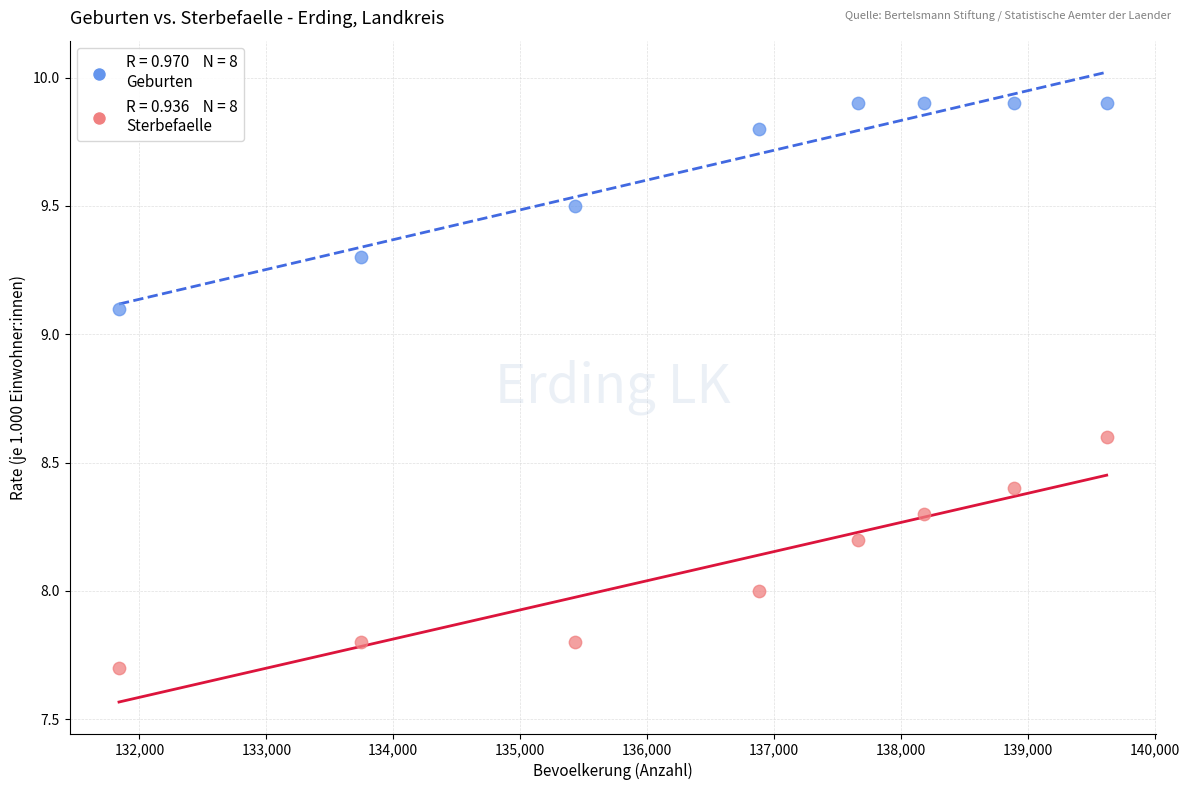

Across all data points, what is the range of Y values (max minus min)?

2.2